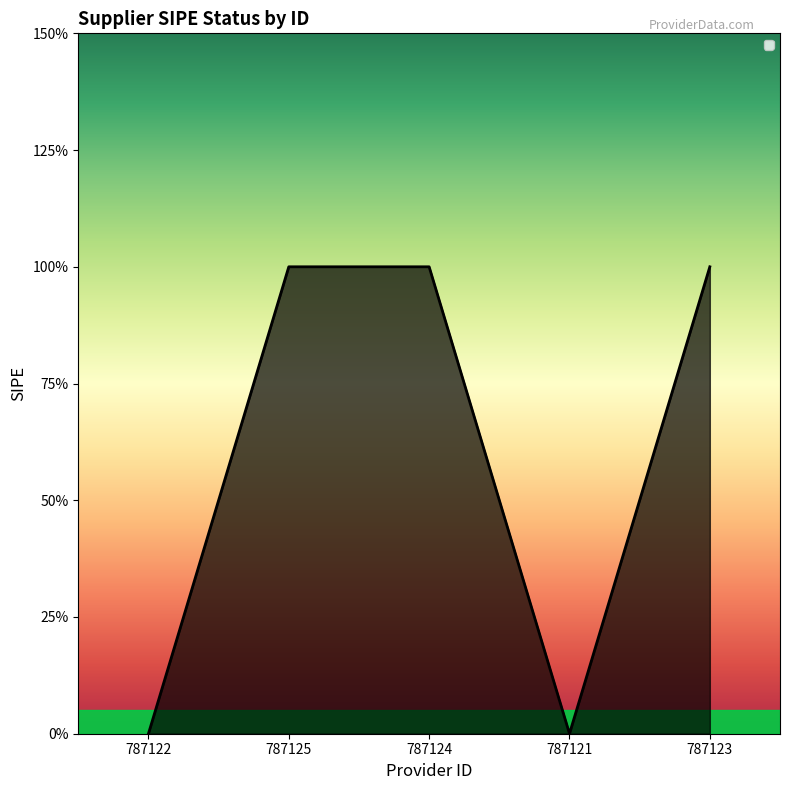

List the labels in order of value, smallest first.

787122, 787121, 787125, 787124, 787123